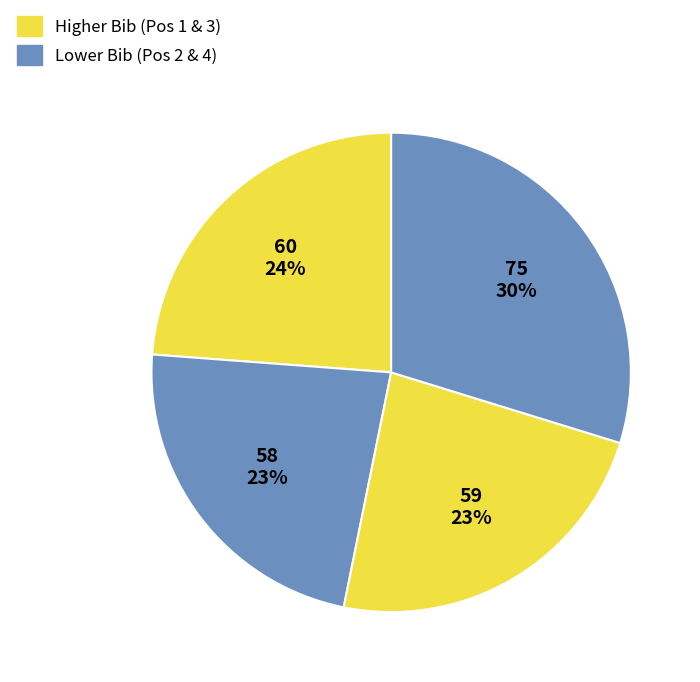

How many segments does this pie chart have?

4